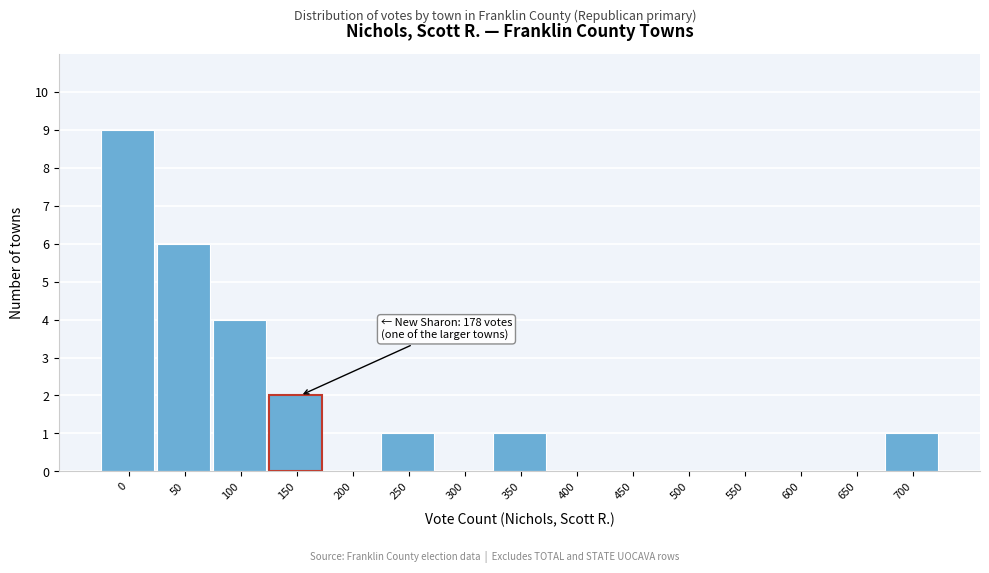

Reading right to left, transcribe all the data shown in this chart.

700=1	650=0	600=0	550=0	500=0	450=0	400=0	350=1	300=0	250=1	200=0	150=2	100=4	50=6	0=9